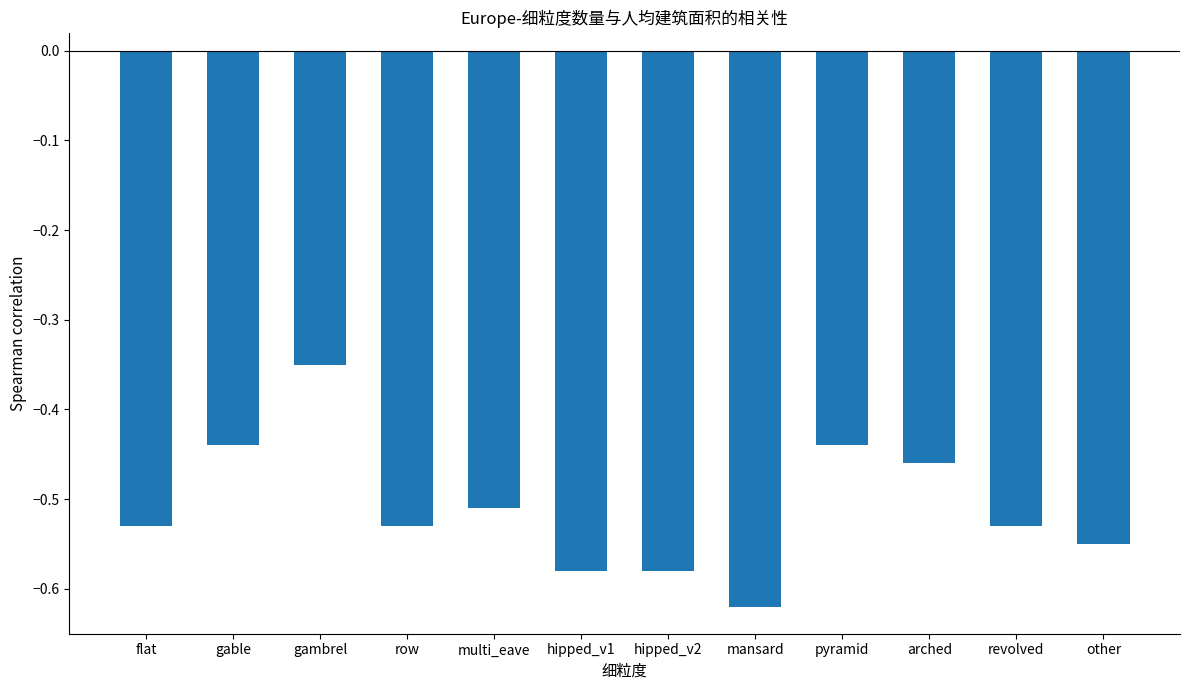

At which category does the chart reach its peak across all series?

gambrel